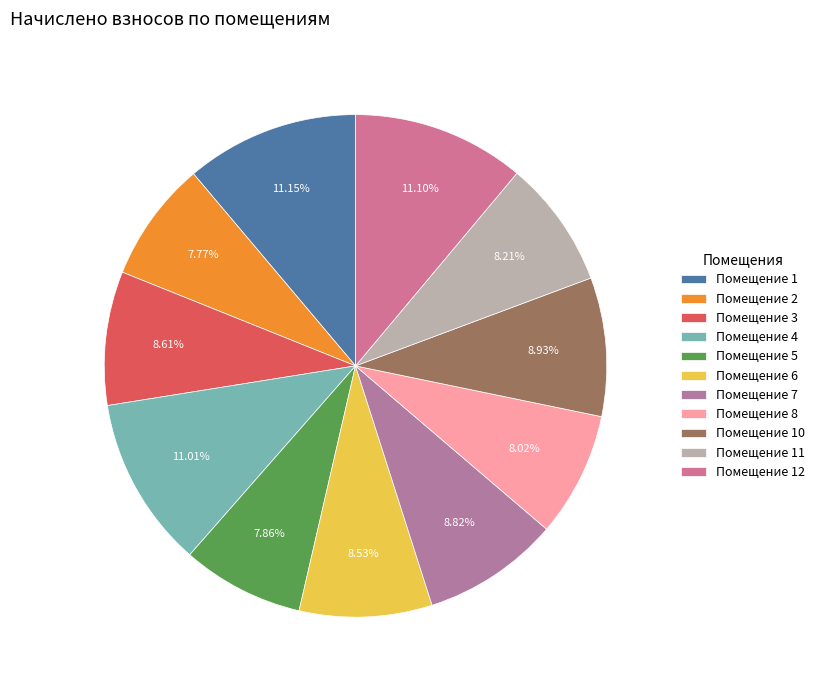

How many segments does this pie chart have?

11